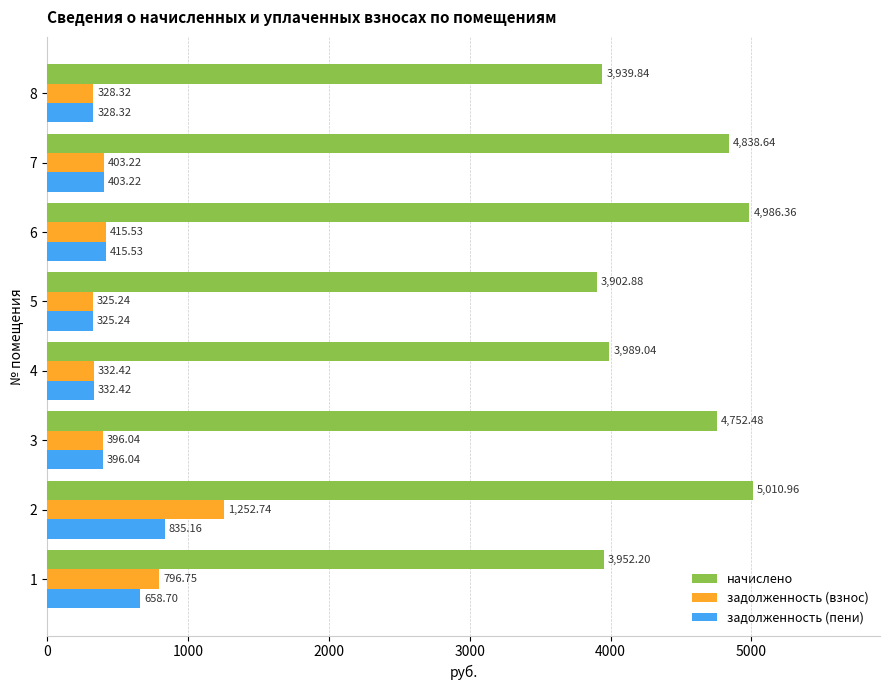

What is the total value across all series at 8?

4596.5